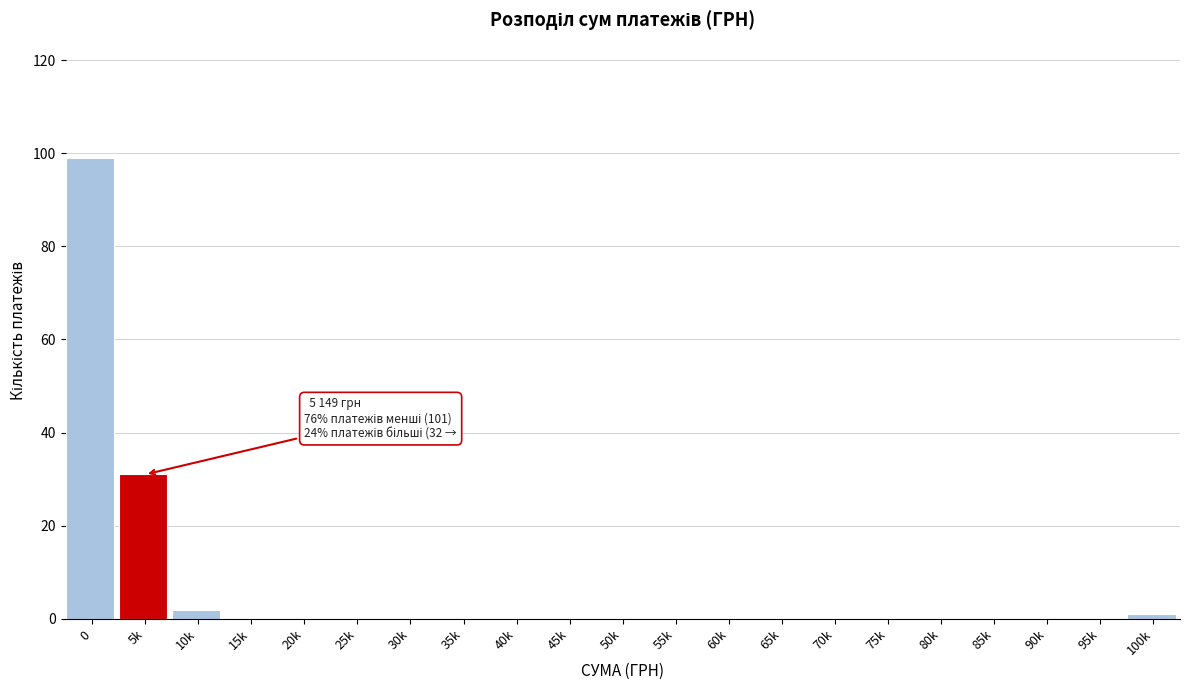

Reading right to left, extract all data points from this chart.

100k=1	95k=0	90k=0	85k=0	80k=0	75k=0	70k=0	65k=0	60k=0	55k=0	50k=0	45k=0	40k=0	35k=0	30k=0	25k=0	20k=0	15k=0	10k=2	5k=31	0=99